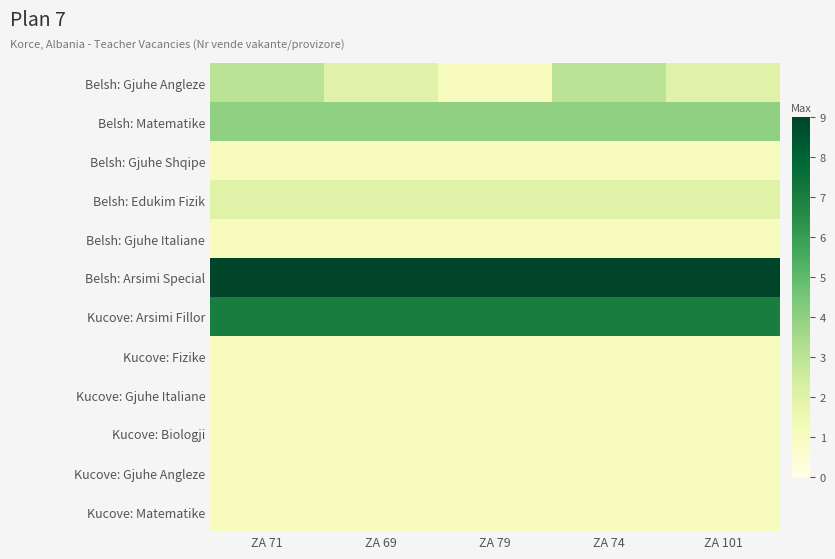

How many distinct data groups are displayed?

12